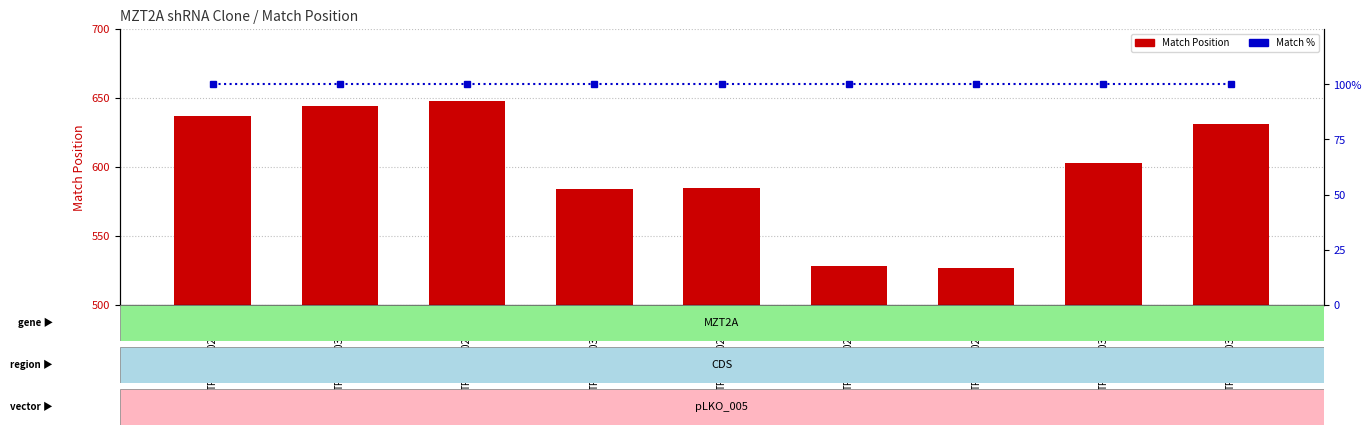

The value of Match Position at TRCN0000269637 is 934. True or false?

False